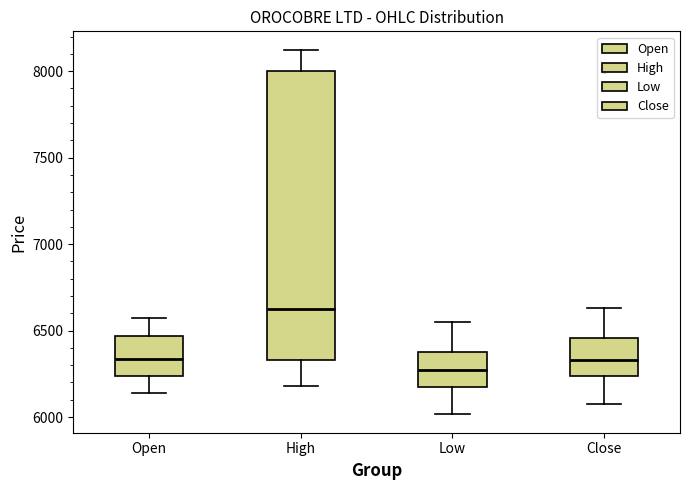

Reading left to right, transcribe this box plot: for each box, give where its median line is, the range the box spans, and where its two whiskers end, as read against the y-axis. The values are not printed on the chart, so give them approximately, as read against the axis.

Open: median 6350, box 6250 to 6450, whiskers 6150 to 6550
High: median 6600, box 6350 to 8000, whiskers 6200 to 8150
Low: median 6250, box 6150 to 6350, whiskers 6000 to 6550
Close: median 6350, box 6250 to 6450, whiskers 6100 to 6650